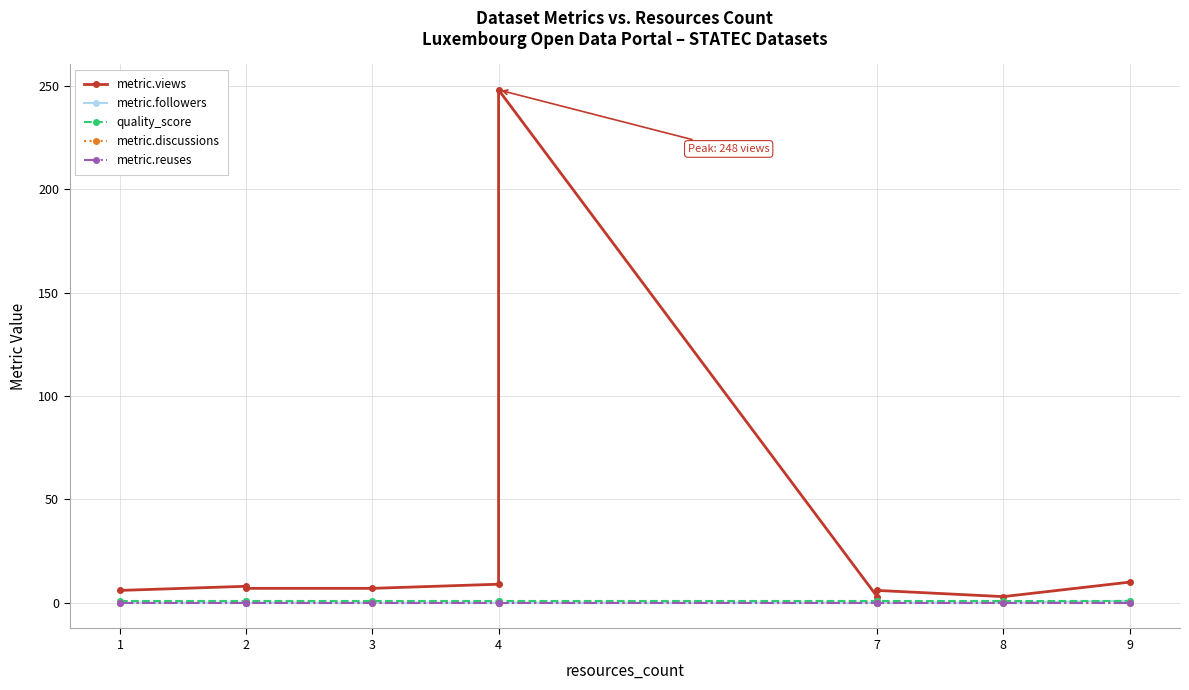

What is the total value across all series at 1?

6.9